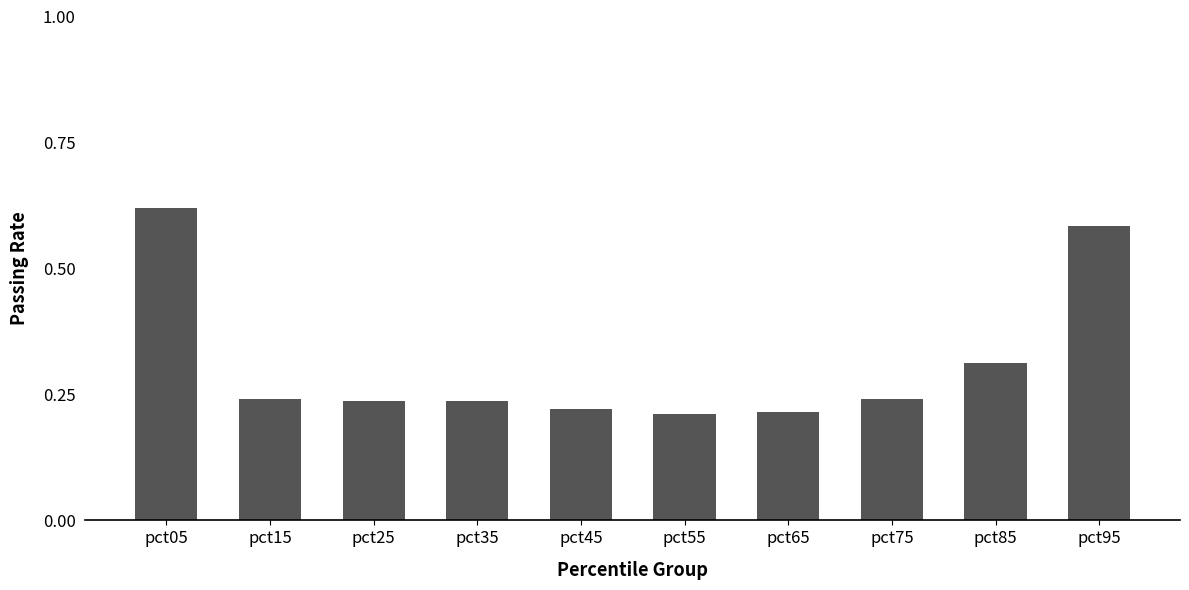

Between pct05 and pct35, which is larger?

pct05